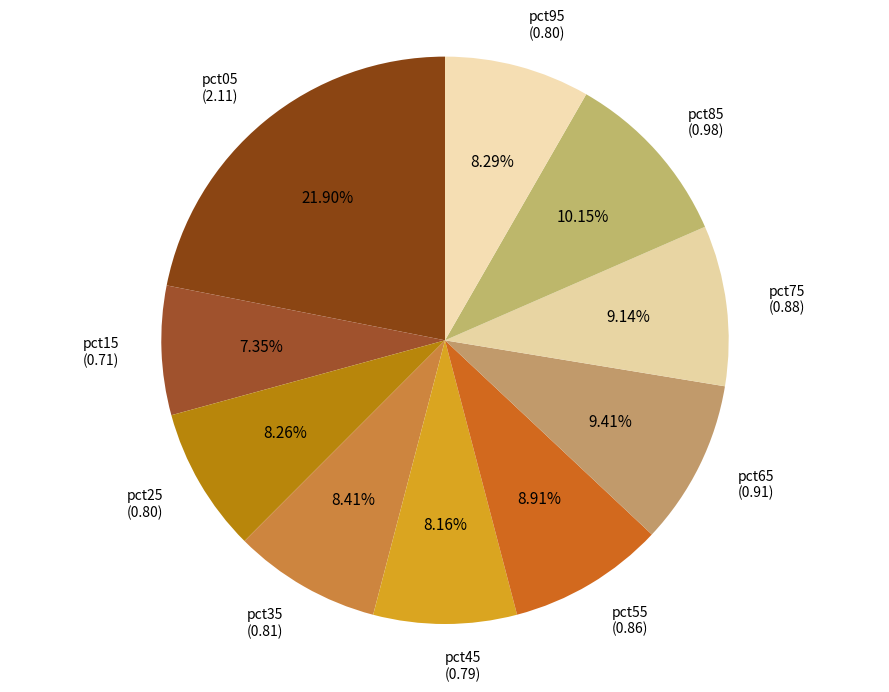

How many segments does this pie chart have?

10